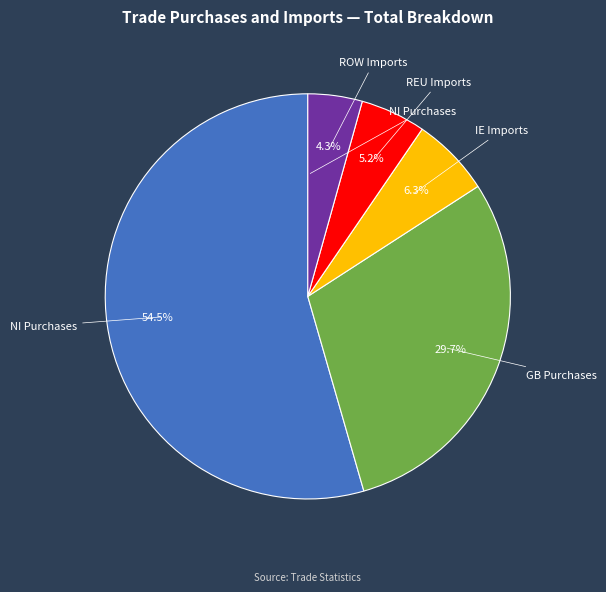

Is there any slice that represents more than half of the pie?

Yes